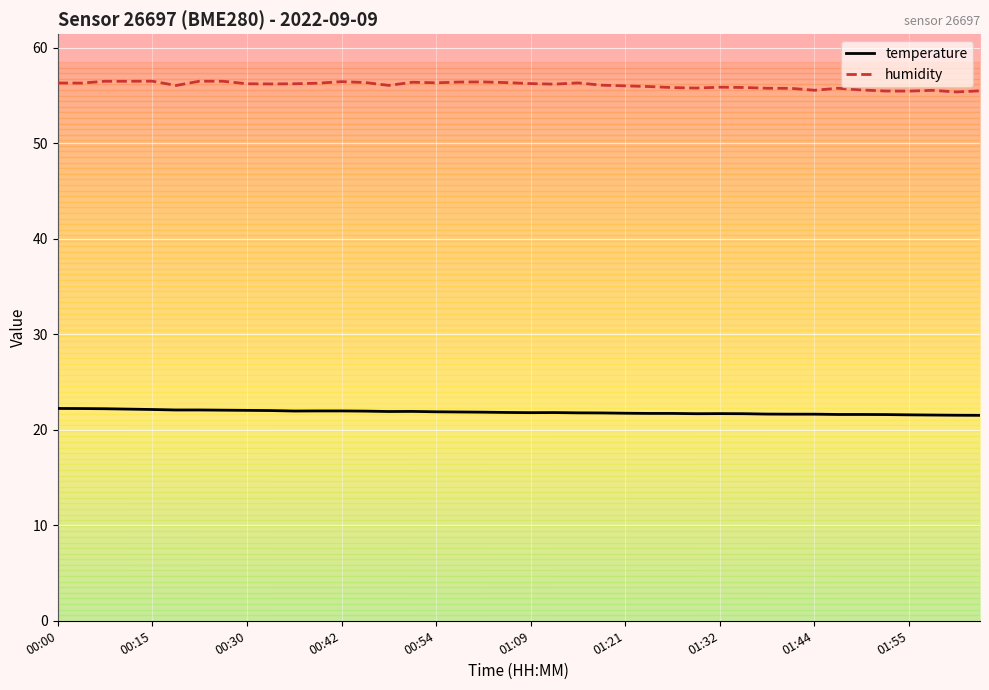

What is the greatest value displayed?

56.5